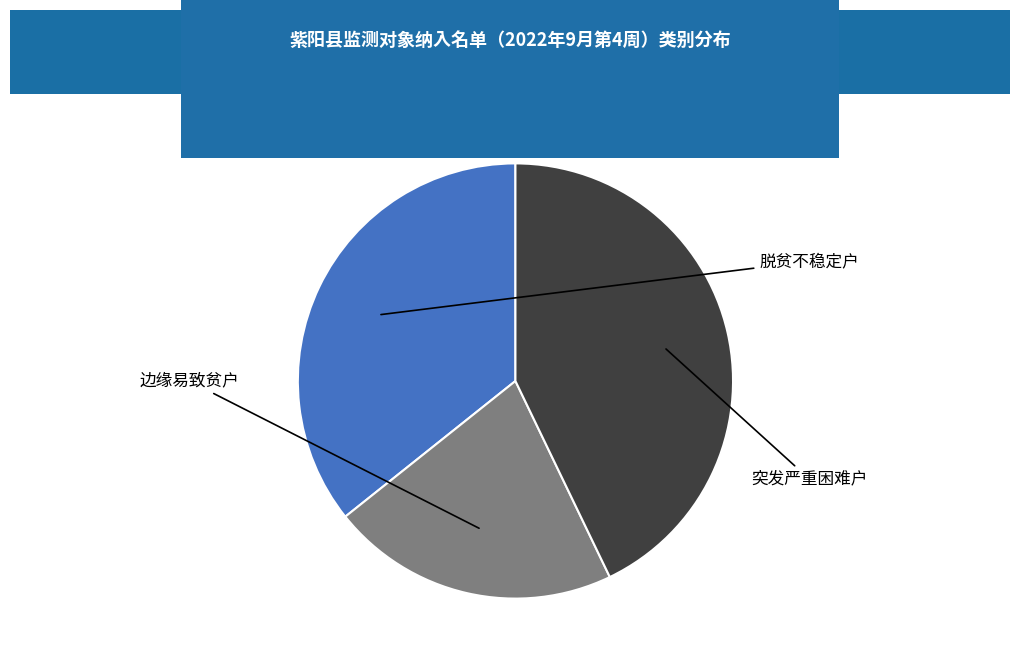

Approximately how many times larger is the value at 突发严重困难户 compared to 边缘易致贫户?

2.0